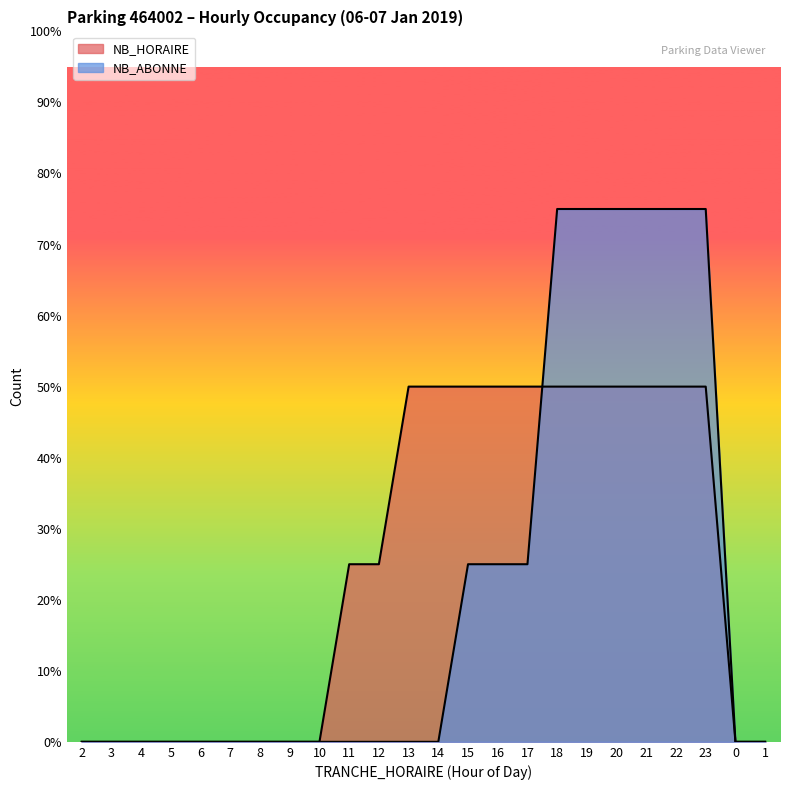

Reading right to left, what are all the values shown in this chart?

NB_HORAIRE: 0	0	2	2	2	2	2	2	2	2	2	2	2	1	1	0	0	0	0	0	0	0	0	0
NB_ABONNE: 0	0	3	3	3	3	3	3	1	1	1	0	0	0	0	0	0	0	0	0	0	0	0	0